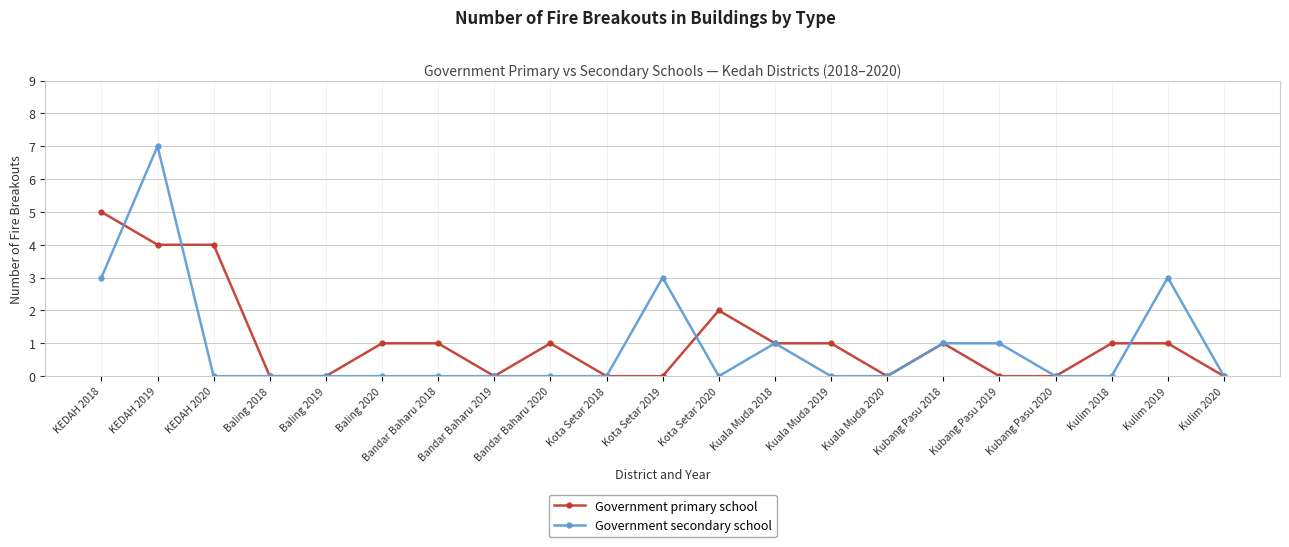

True or false: Government secondary school and Government primary school cross at least once.

True